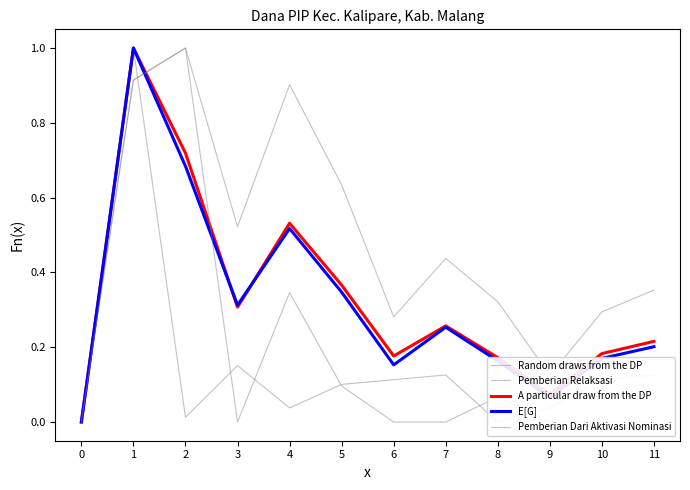

How many interior local valleys does the Random draws from the DP series have?

3